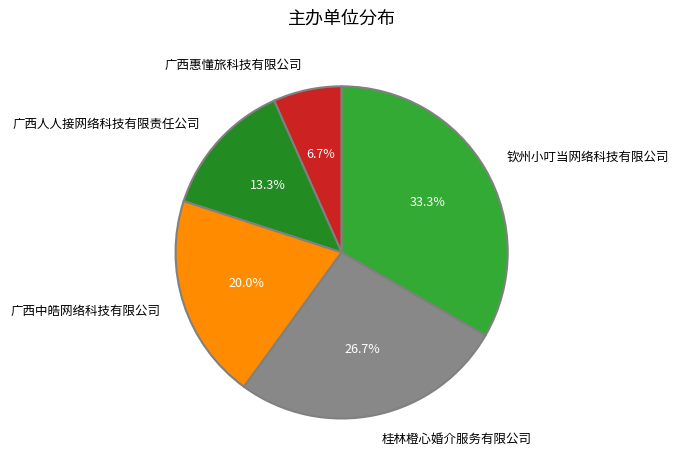

Which slice is the smallest?

广西惠懂旅科技有限公司